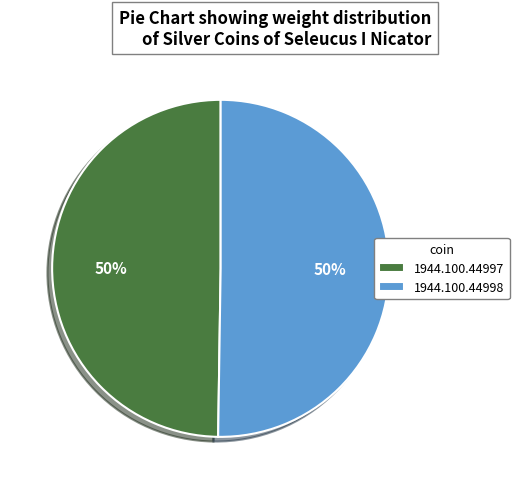

The 1944.100.44997 slice represents 50% of the pie. True or false?

True